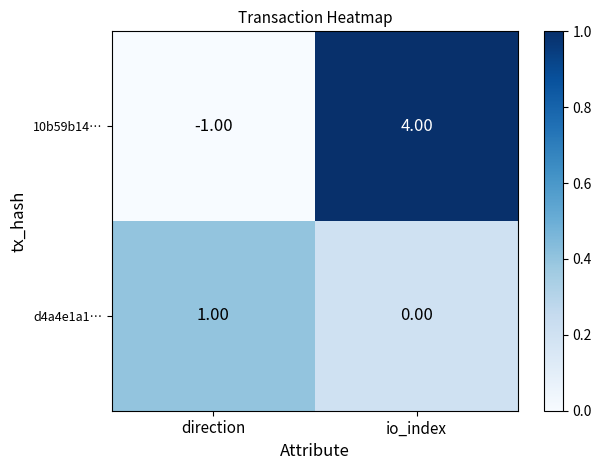

At how many categories does at least one series exceed 0?

2